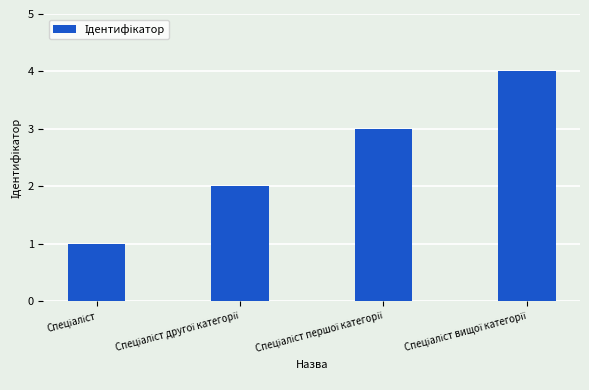

What is the greatest value displayed?

4